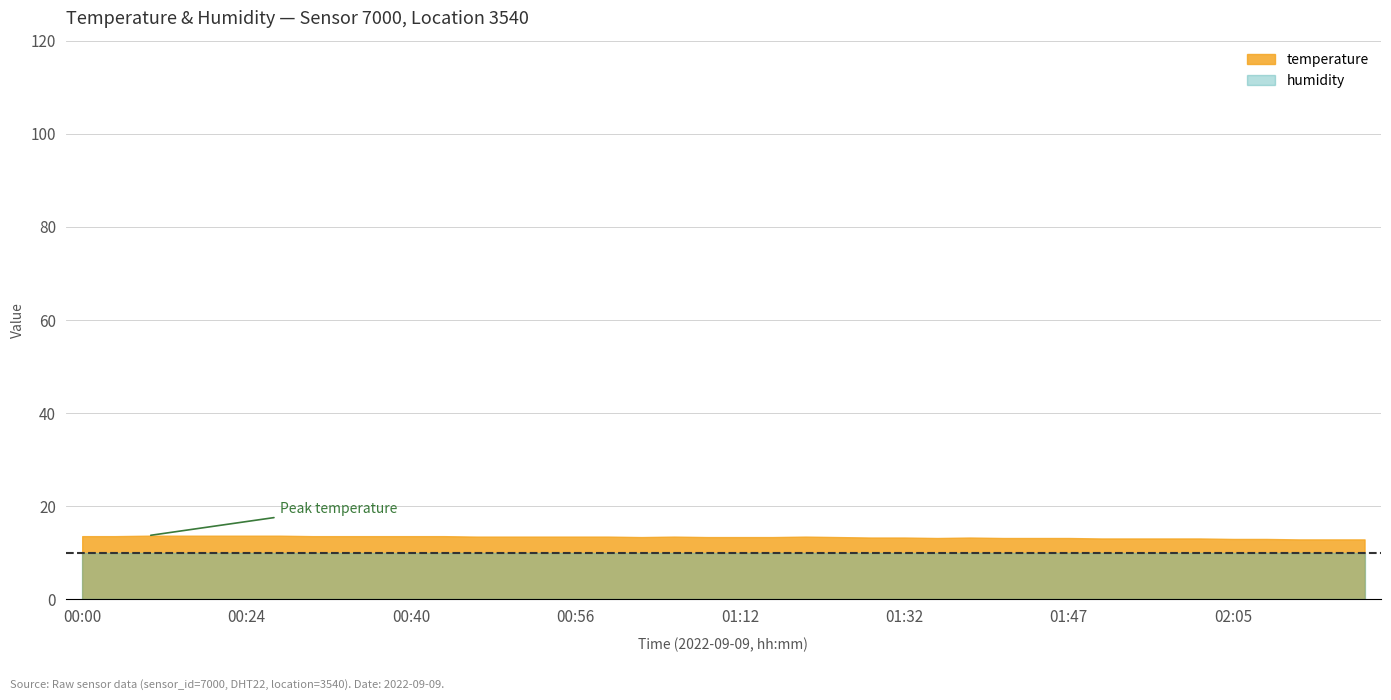

Which series has the largest range (max minus min)?

temperature